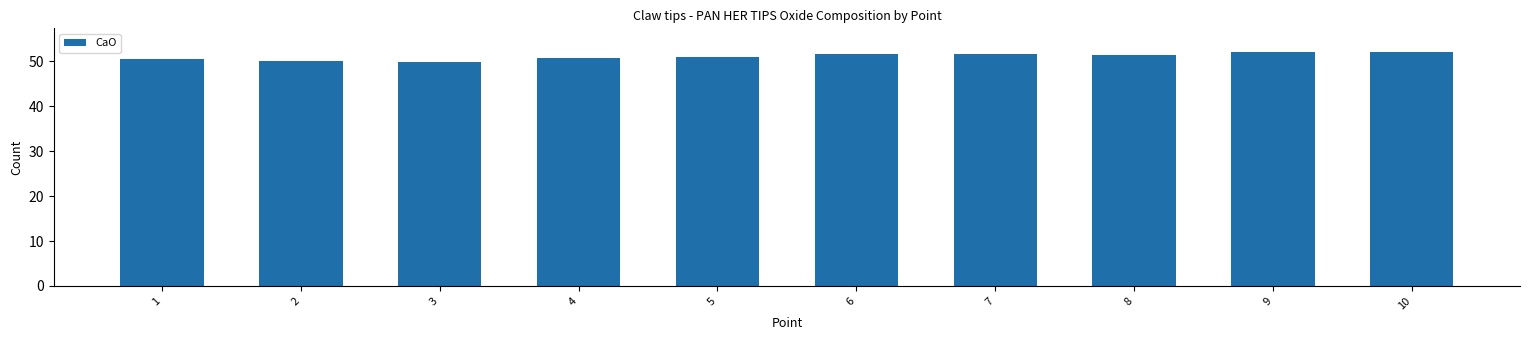

The value at 7 is 51.7. True or false?

True